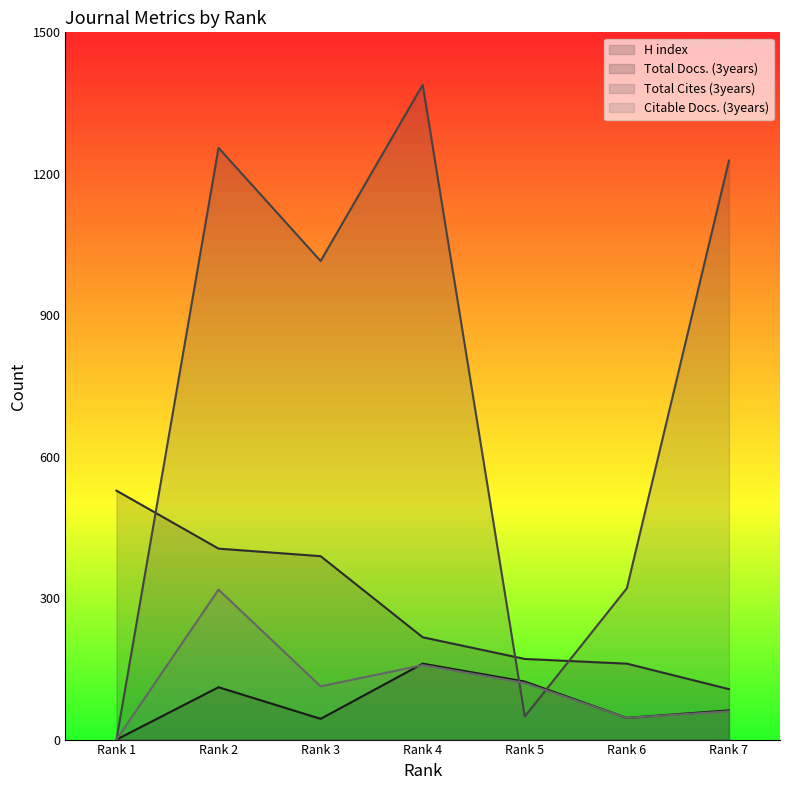

How many times do Citable Docs. (3years) and Total Docs. (3years) cross each other?

1